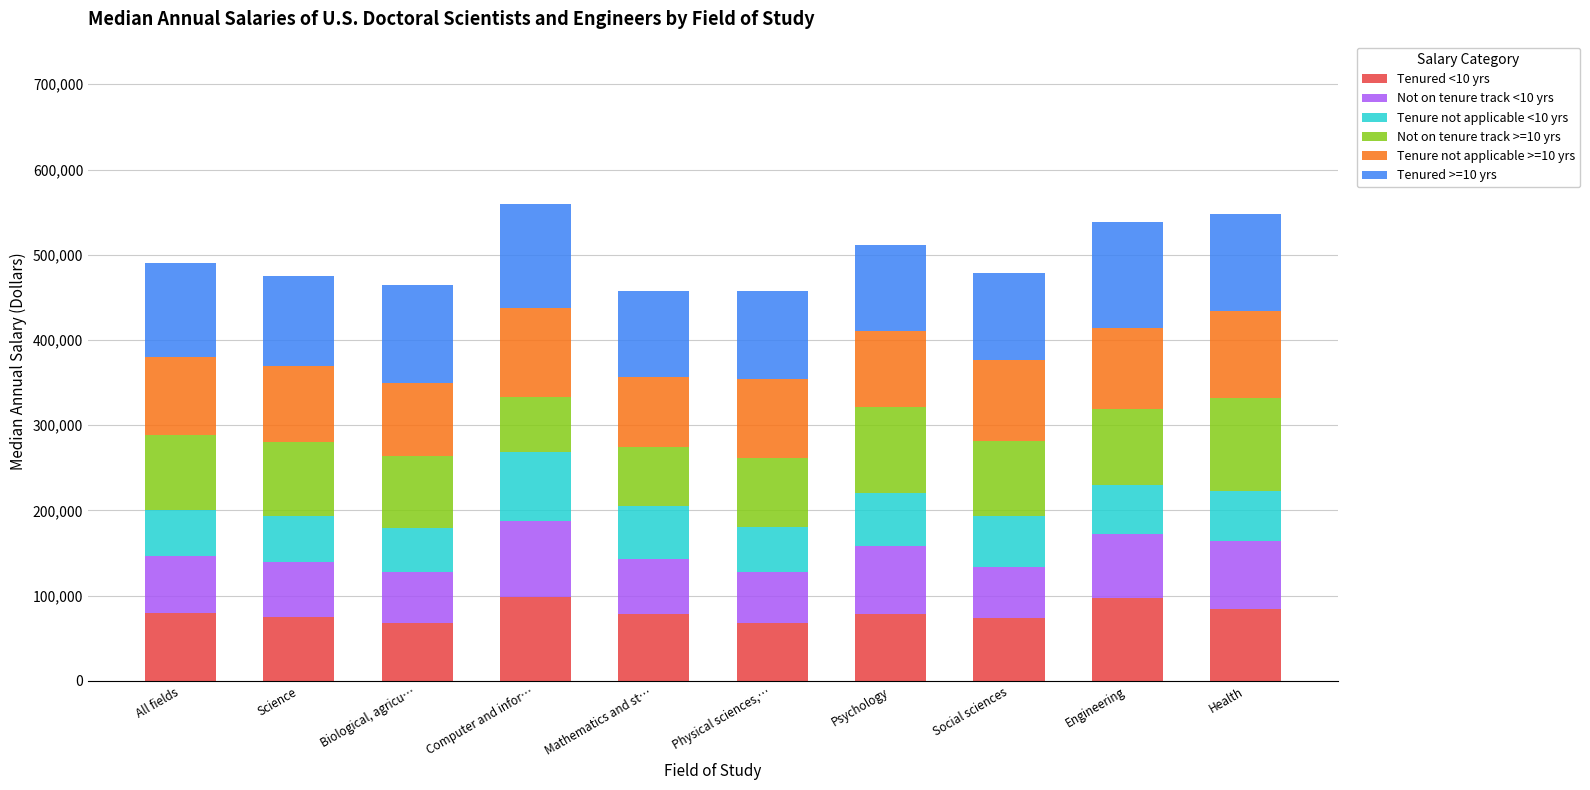

What is the highest value of the Tenured <10 yrs series?

98000